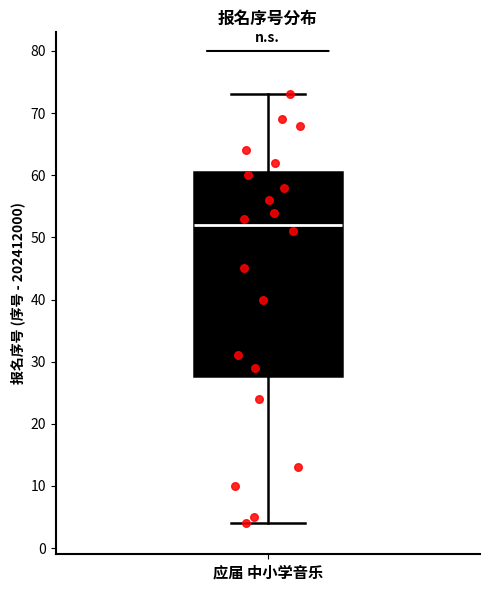

Transcribe this box plot: give where the median line is, the range the box spans, and where the two whiskers end, as read against the y-axis. The values are not printed on the chart, so give them approximately, as read against the axis.

median 52, box 28 to 61, whiskers 4 to 73